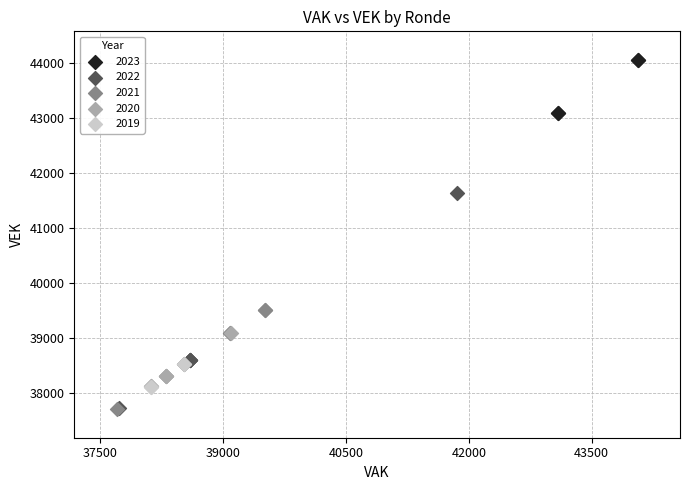

Which series reaches the maximum Y coordinate?

2023